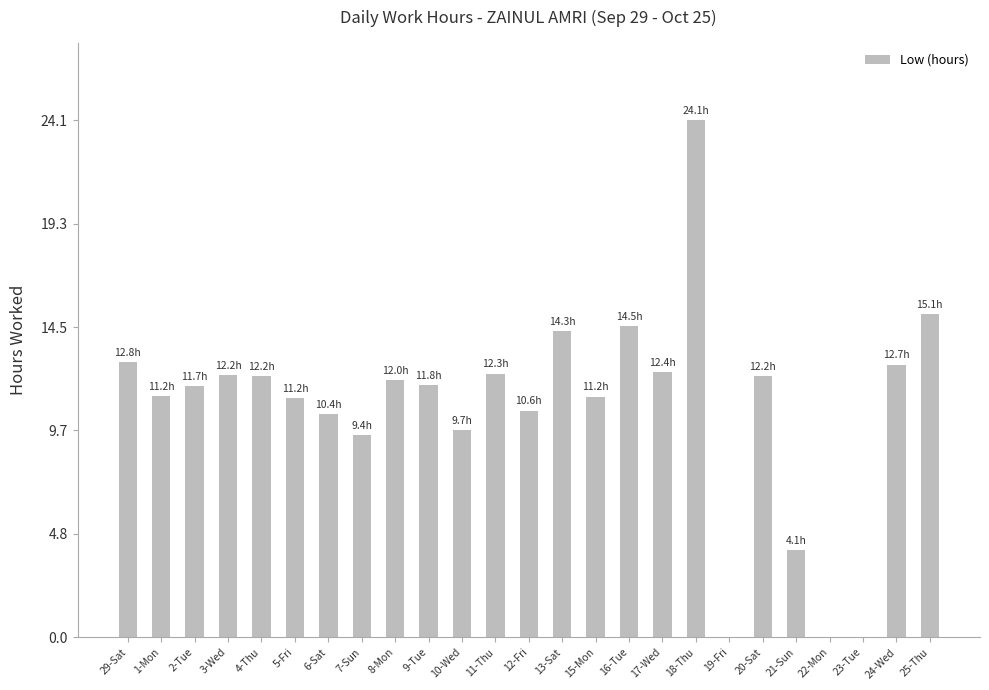

What is the change in value from 29-Sat to 12-Fri?

-2.3